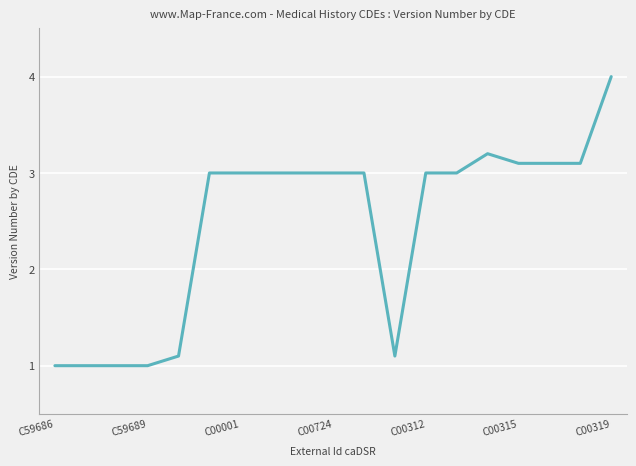

What is the minimum value shown in the chart?

1.0